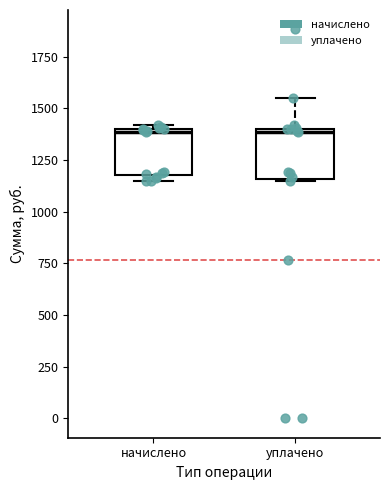

Reading left to right, read every box against the y-axis: the position of its median line, the range the box covers, and the ends of its whiskers. The values are not printed on the chart, so give them approximately, as read against the axis.

начислено: median 1400, box 1200 to 1400, whiskers 1150 to 1400 (just above the box's upper edge)
уплачено: median 1400 (just below the box's upper edge), box 1150 to 1400, whiskers 1150 to 1550